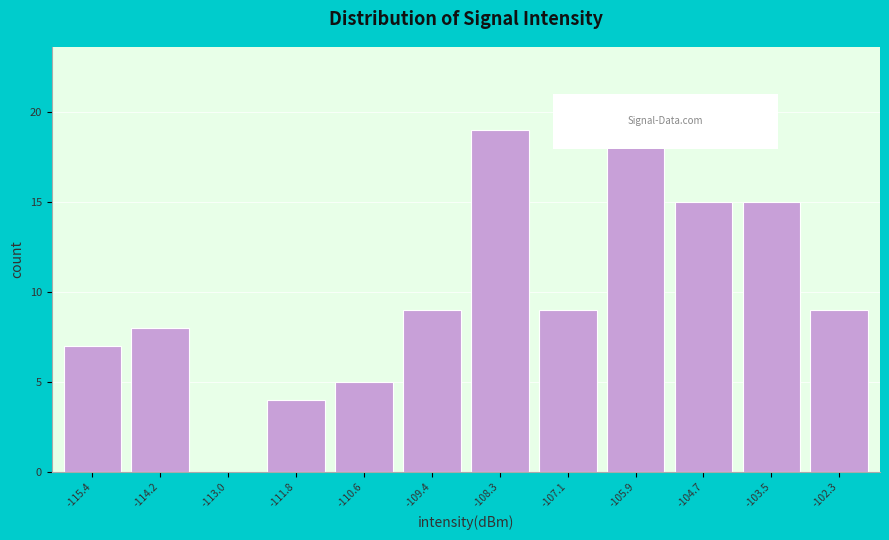

What is the height of the bar covering -108.8 to -107.6 on the x-axis? Neither the bar edges nor the heights are printed on the chart, so give them approximately, as read against the axes.

19